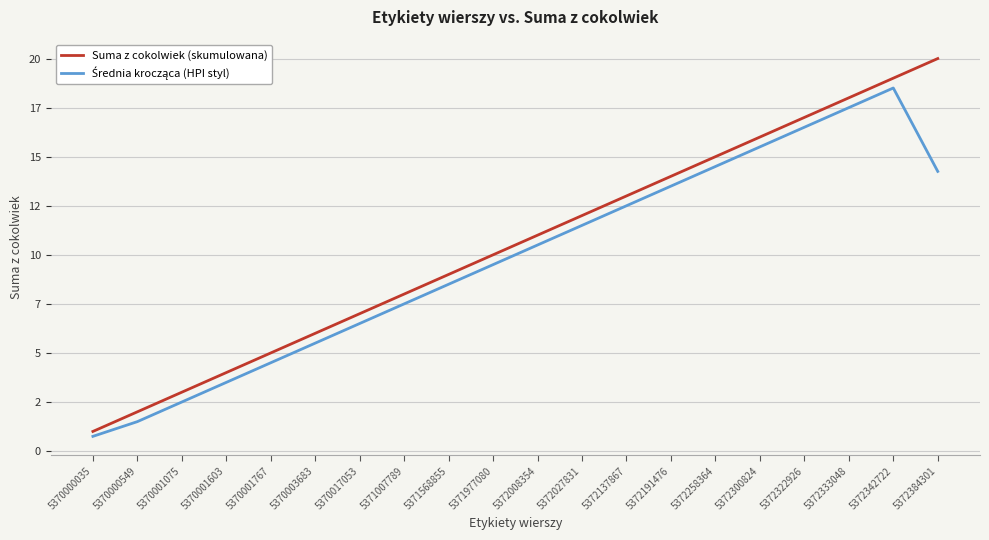

What is the value of the Średnia krocząca (HPI styl) point at the 16th from the left?

15.5